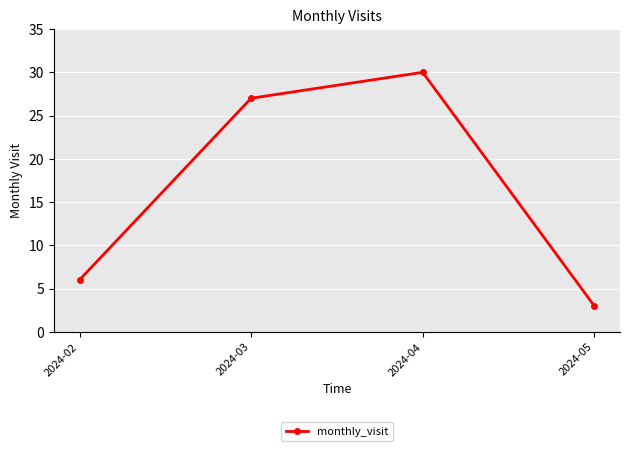

Read the value at 2024-03, to the nearest 10.

30